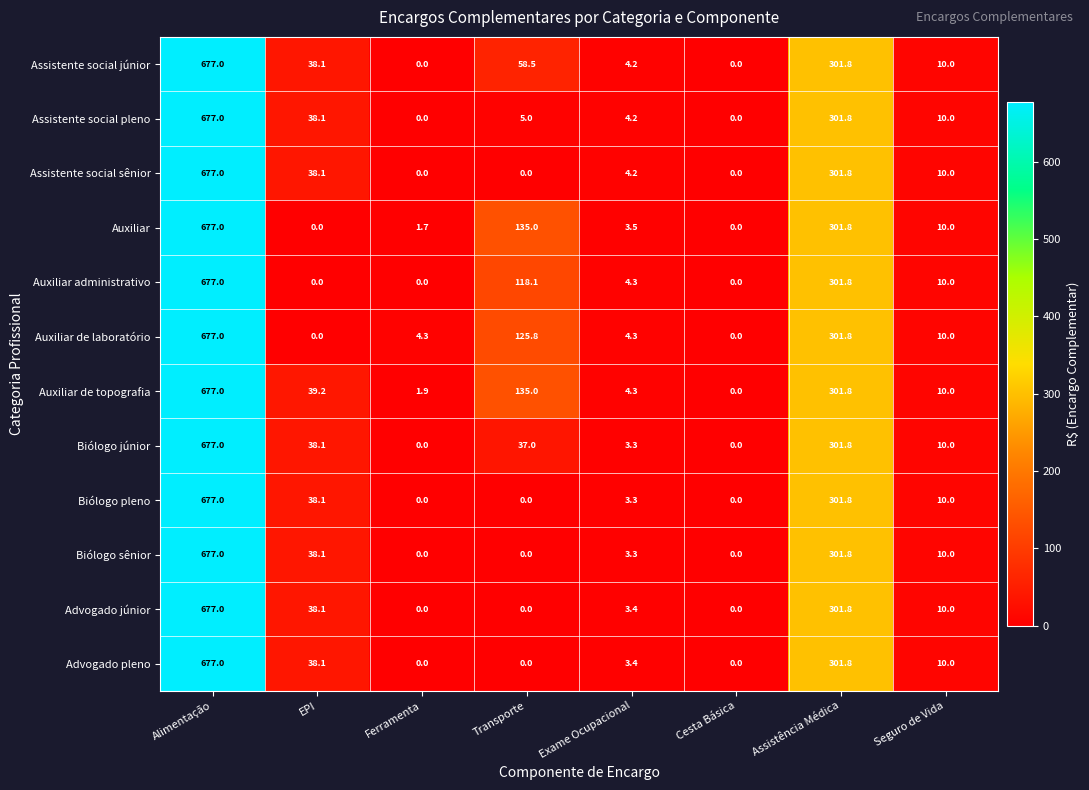

What is the sum of the Advogado júnior values at Cesta Básica and EPI?

38.1